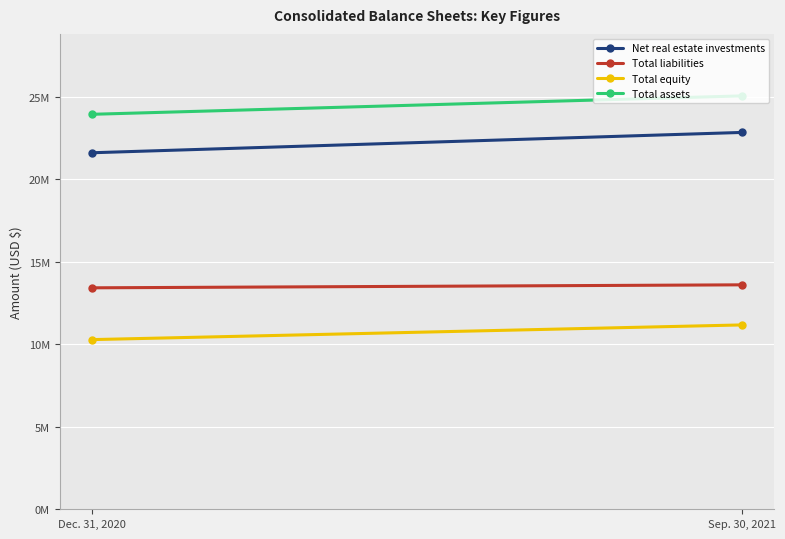

What is the difference between the Total assets values at Dec. 31, 2020 and Sep. 30, 2021?

1115020